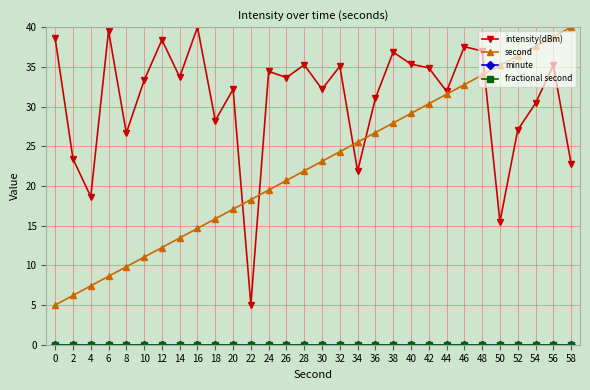

Does the chart have visible grid lines?

Yes